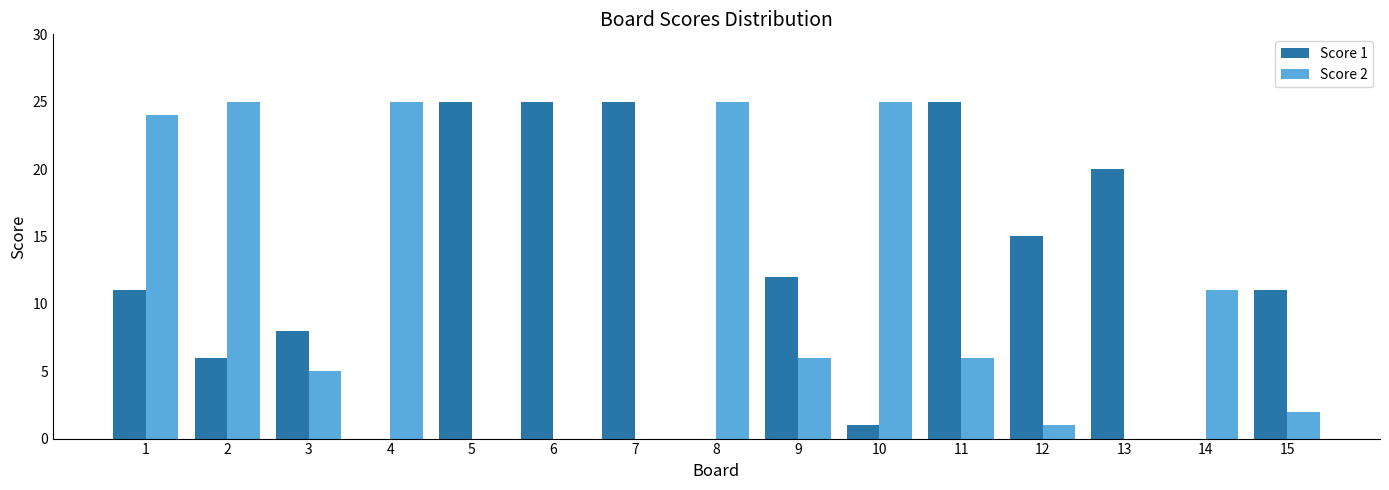

Reading right to left, what are all the values shown in this chart?

Score 1: 11	0	20	15	25	1	12	0	25	25	25	0	8	6	11
Score 2: 2	11	0	1	6	25	6	25	0	0	0	25	5	25	24